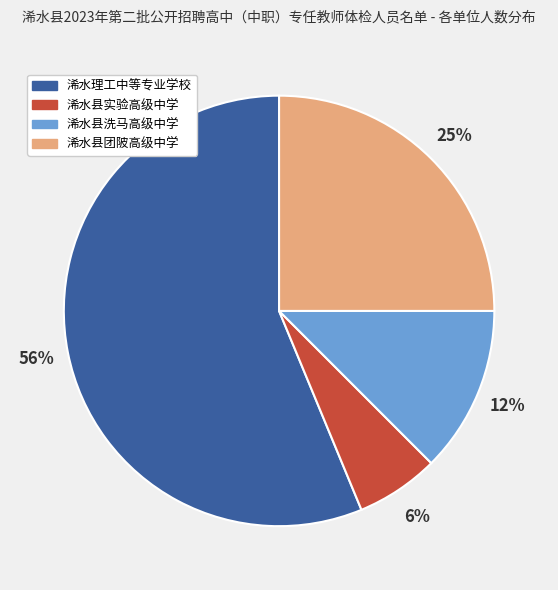

Which has a higher value, 浠水理工中等专业学校 or 浠水县洗马高级中学?

浠水理工中等专业学校